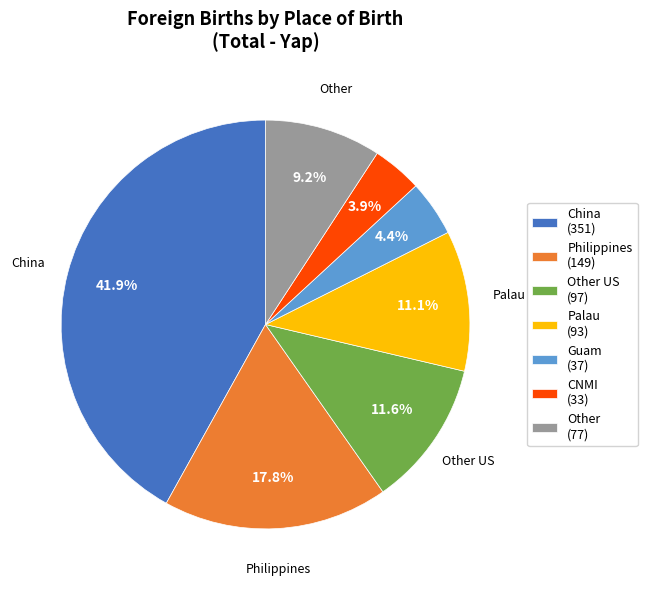

Which category has the biggest portion of the pie?

China (351)